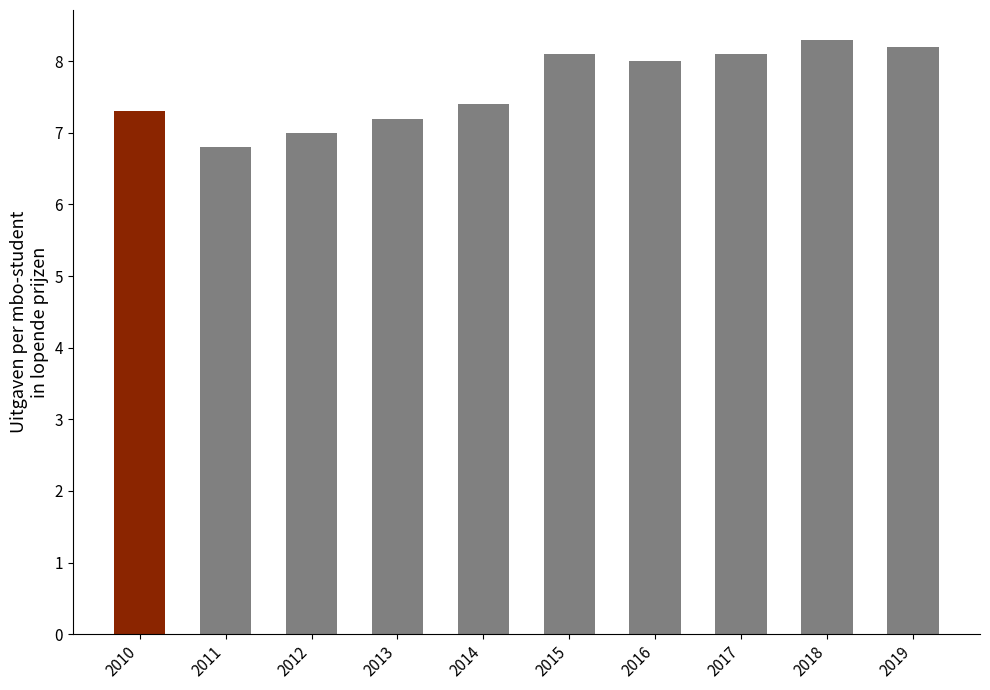

What is the ratio of the value at 2015 to the value at 2013?

1.1